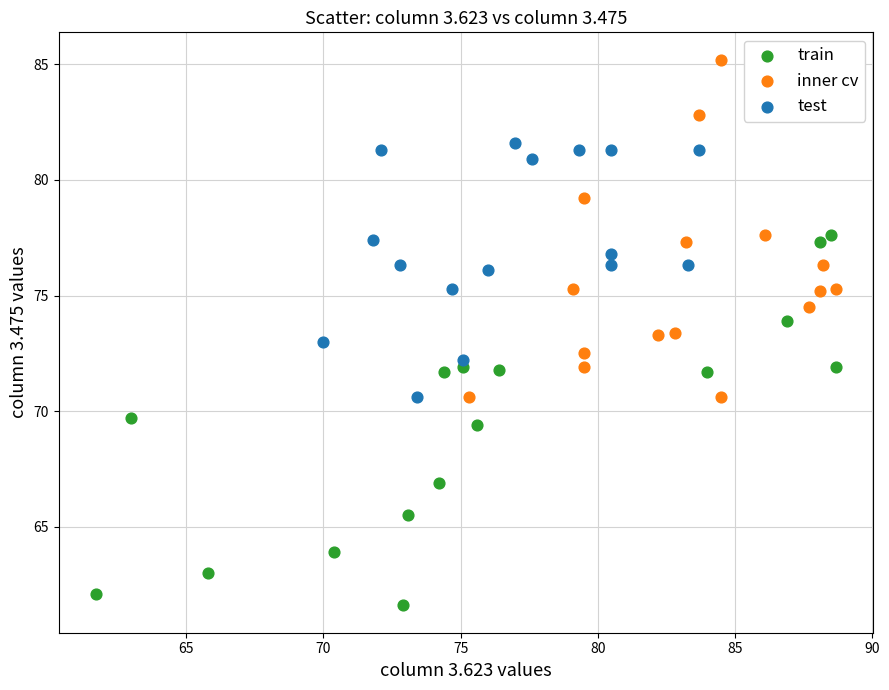

Which series has the widest spread of Y values?

train